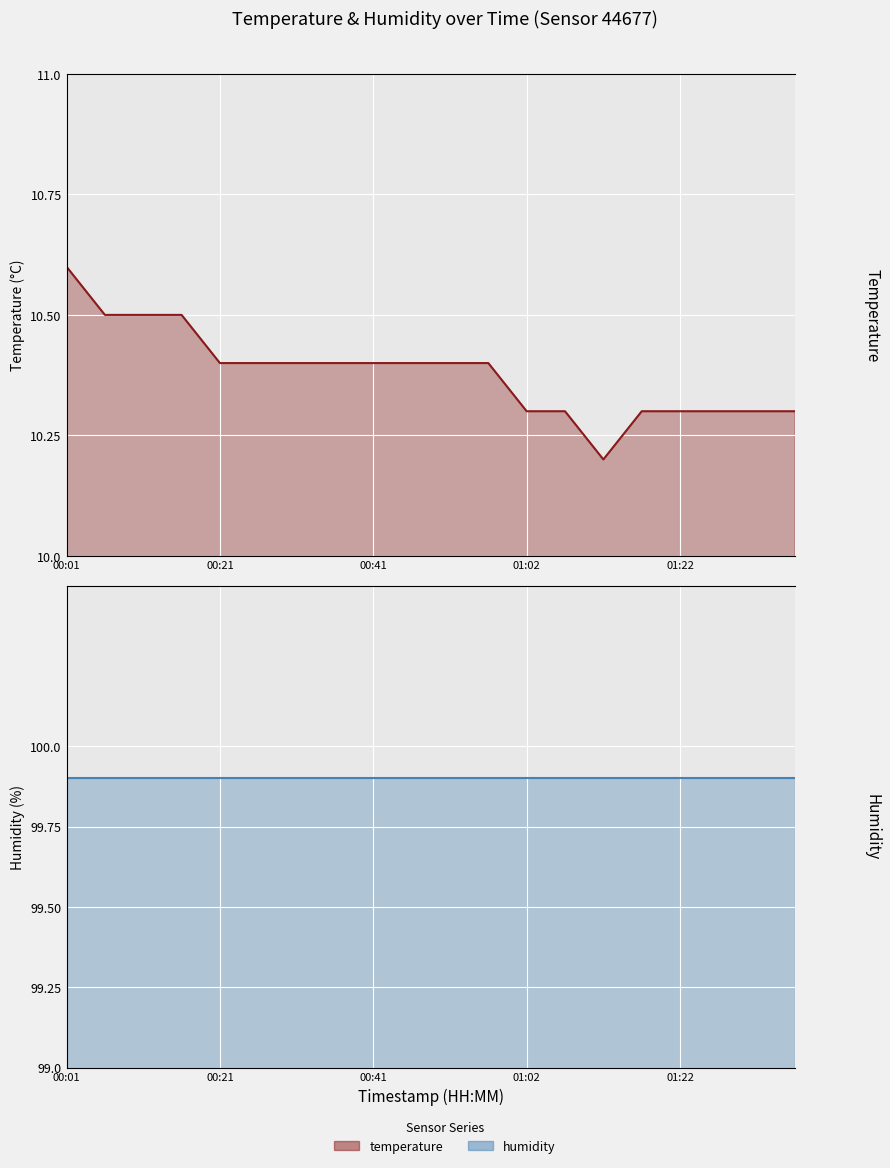

Where is the first local minimum?

01:12